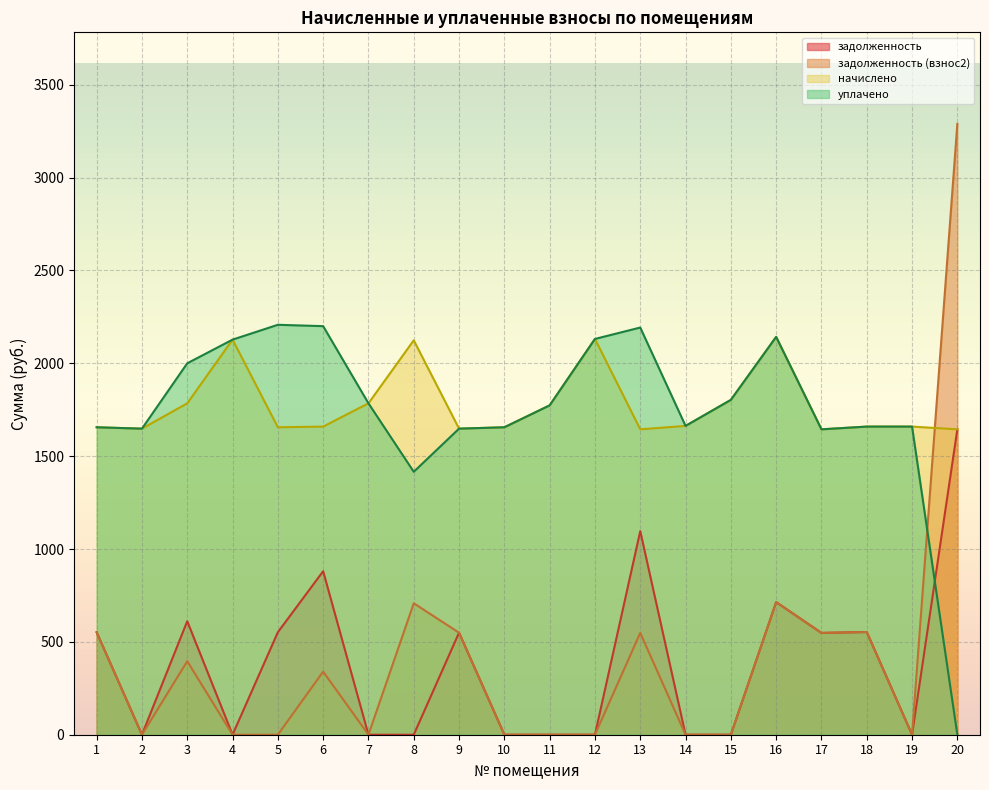

What is the average value of the уплачено series?

1750.5